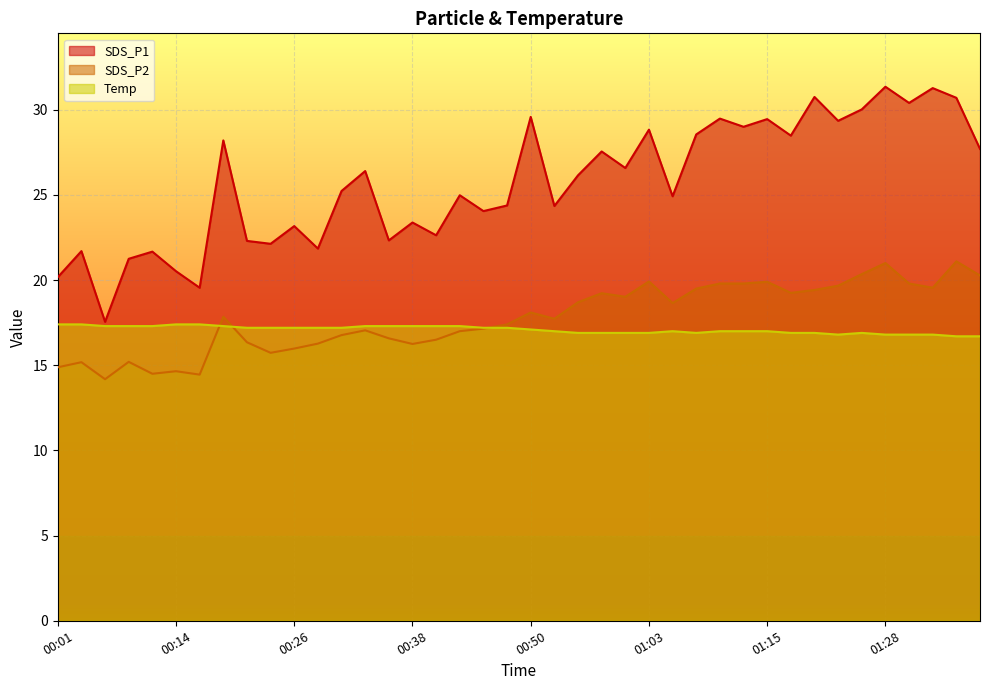

What is the difference between the maximum and minimum values in the Temp series?

0.7